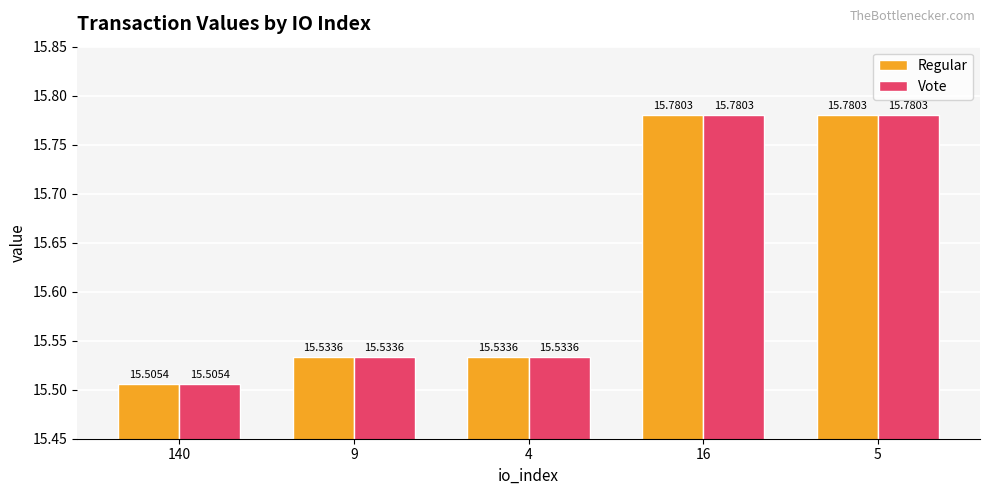

How many groups of bars are there?

5